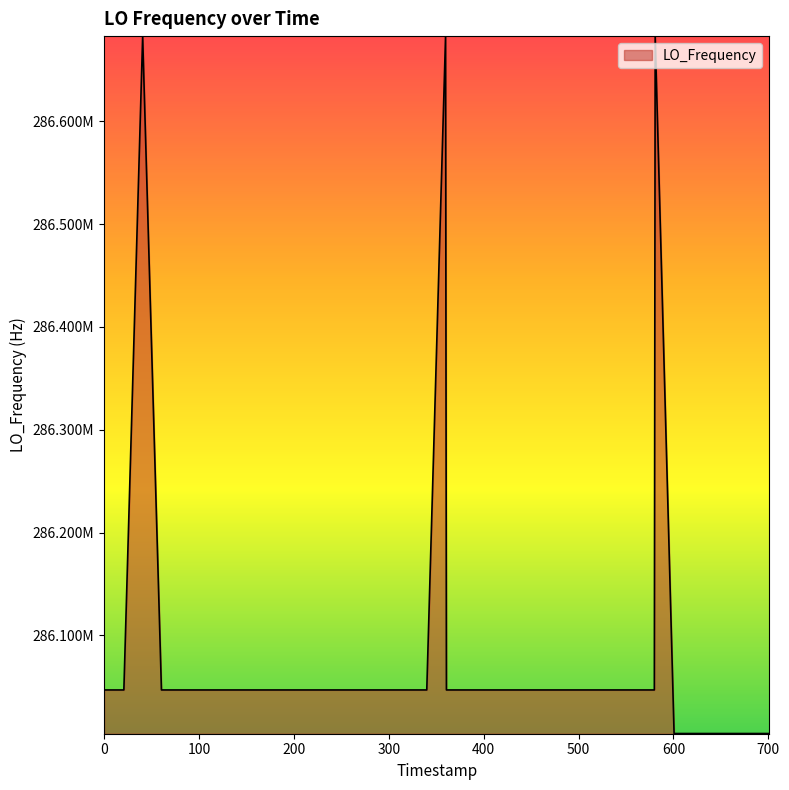

Reading left to right, extract all data points from this chart.

286047001.2	286046998.1	286046998.1	286682706.3	286047002.7	286047000.3	286047000.4	286046998.5	286047002.4	286046999.7	286047001.6	286047000.2	286047002.4	286047002.7	286047002.7	286047002.8	286047000.2	286047002.5	286047004.4	286047000.6	286682708.2	286047002.7	286047001.6	286046999.9	286047001.2	286047002.2	286047006.0	286047005.9	286047007.5	286047004.6	286047007.1	286047007.6	286047007.0	286682712.5	286004628.4	286004630.7	286004630.9	286004631.0	286004631.0	286004630.9